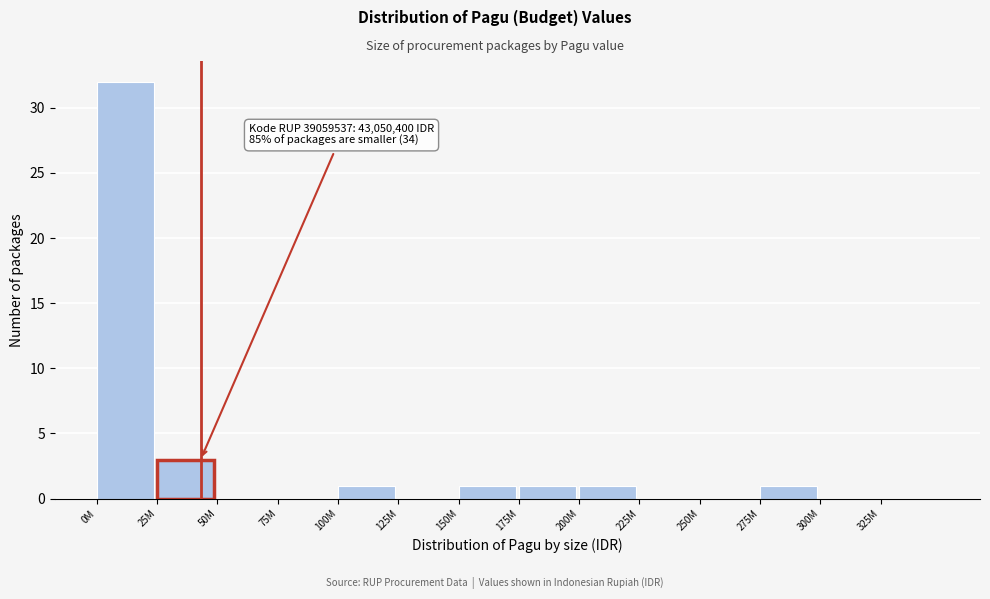

Reading left to right, list all the values displayed in this chart.

0M=32	25M=3	50M=0	75M=0	100M=1	125M=0	150M=1	175M=1	200M=1	225M=0	250M=0	275M=1	300M=0	325M=0